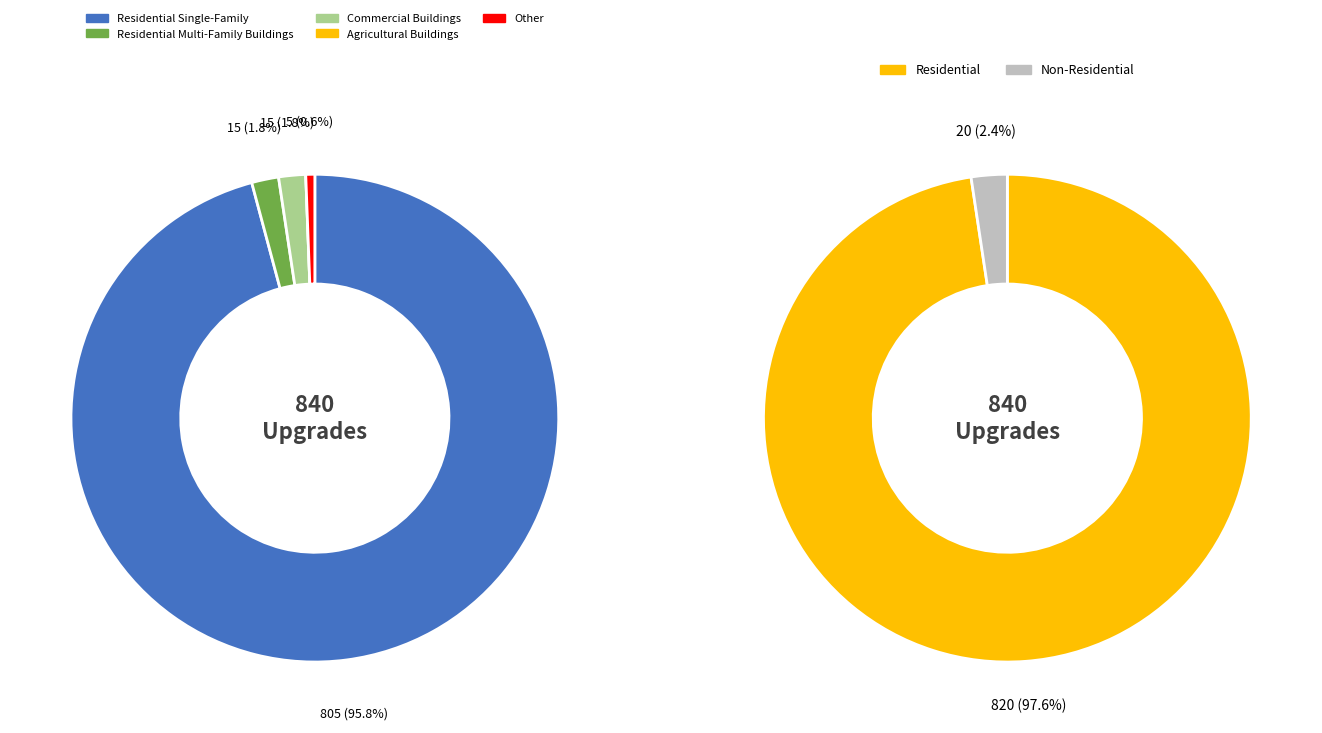

To the nearest percent, what percentage of the pie is Commercial Buildings?

2%